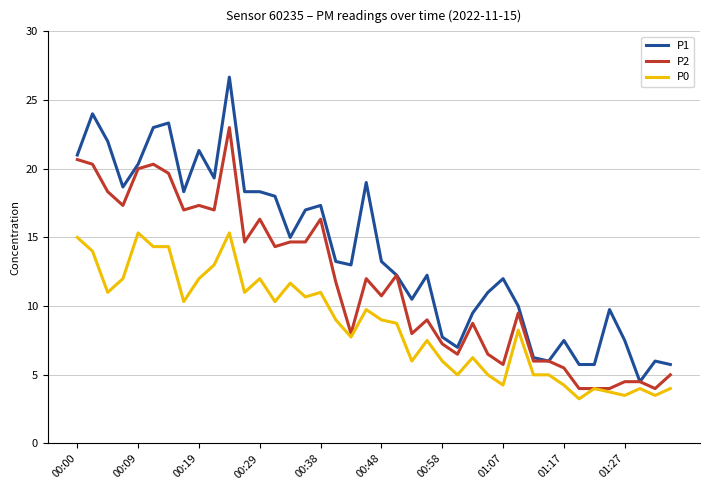

How many distinct data groups are displayed?

3